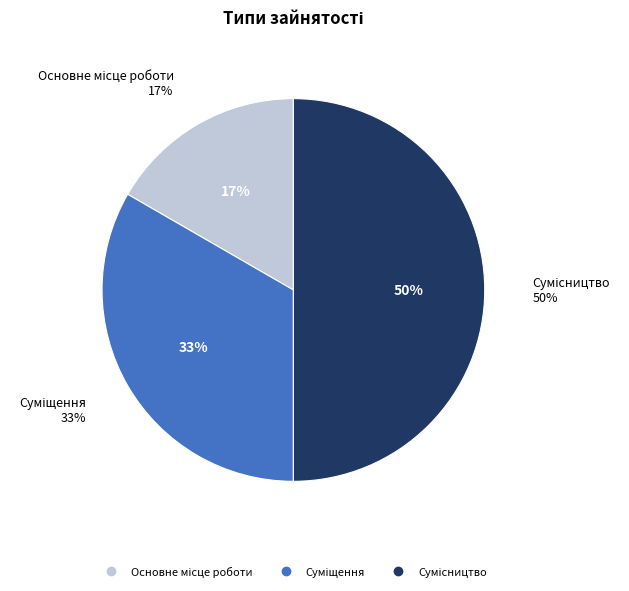

Rank the categories by value from lowest to highest.

Основне місце роботи, Суміщення, Сумісництво